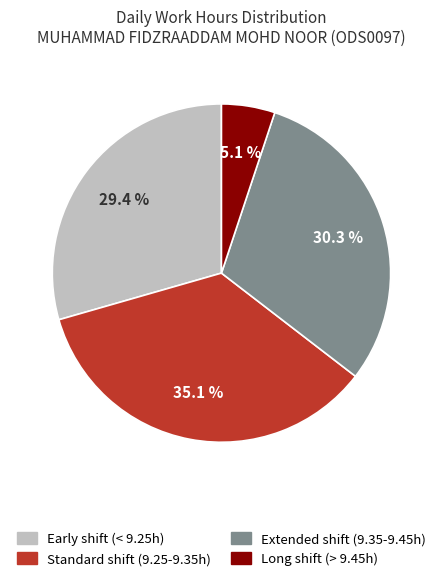

Is there a majority slice in this chart?

No